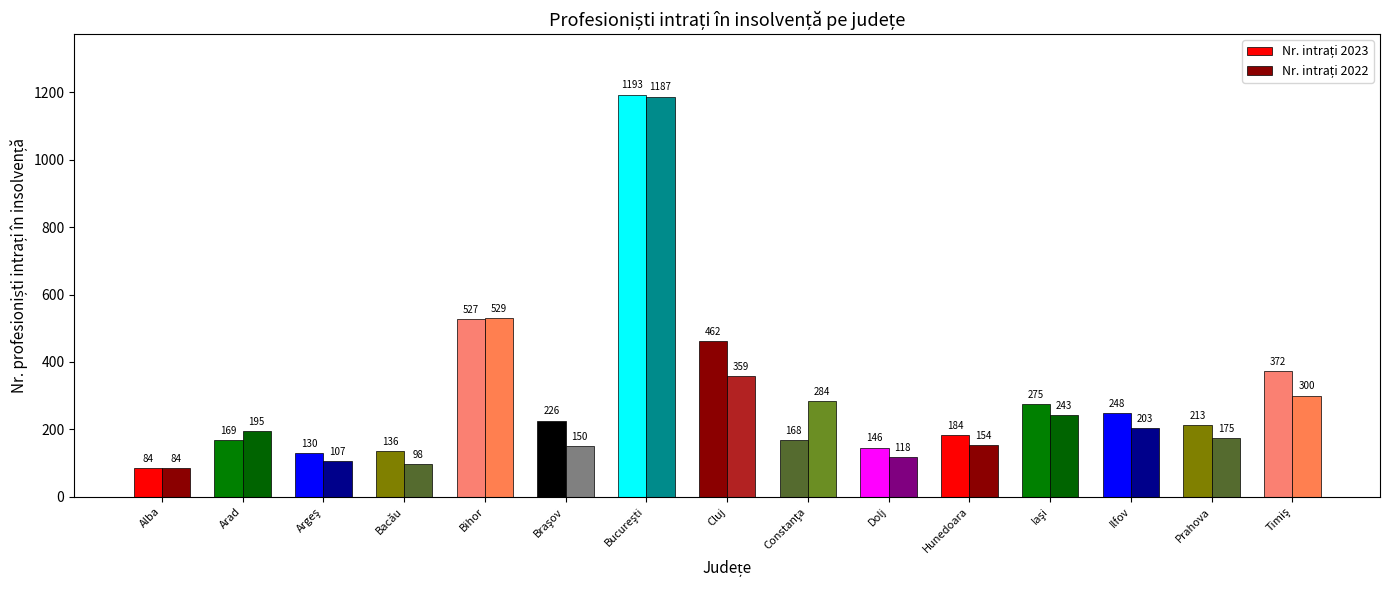

At how many categories does at least one series exceed 149?

11